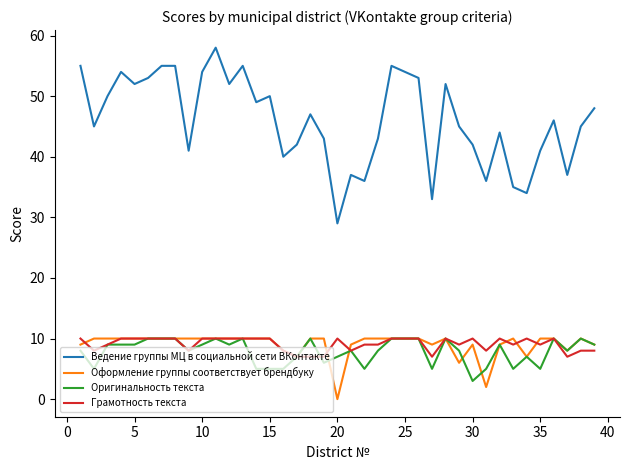

Which series has the largest range (max minus min)?

Ведение группы МЦ в социальной сети ВКонтакте